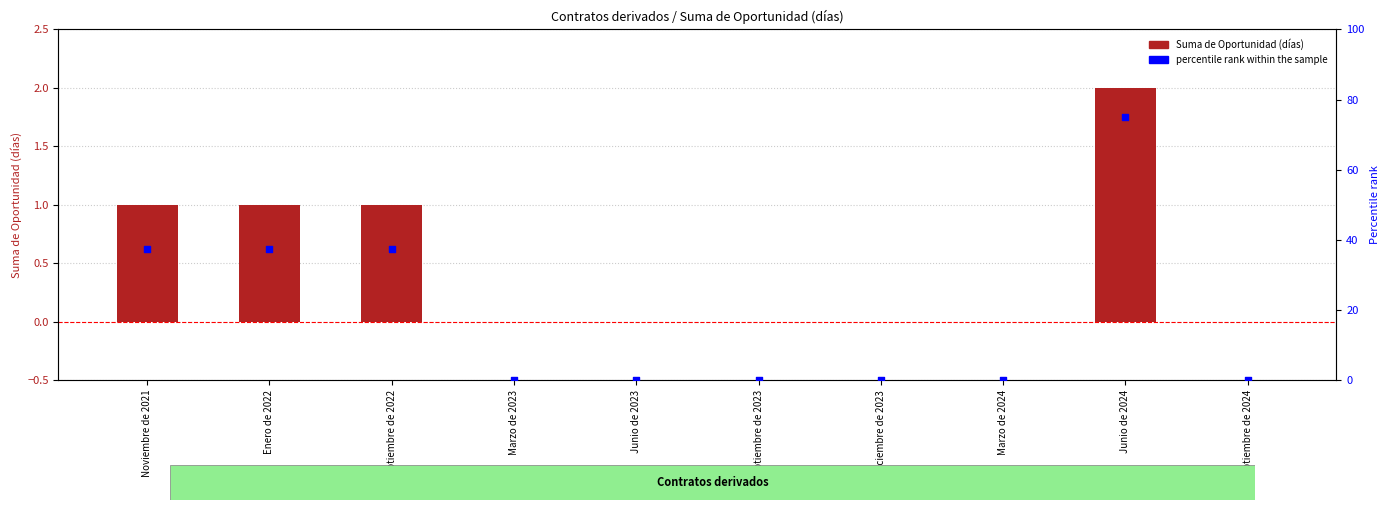

Which series contains the highest Y value?

percentile rank within the sample